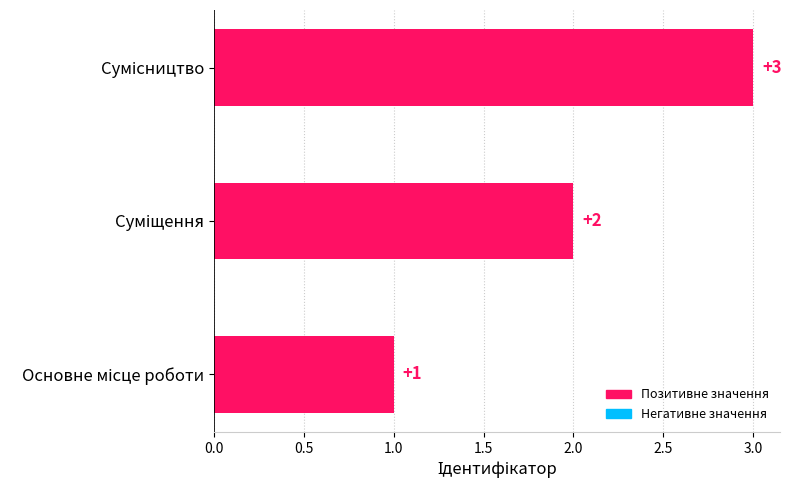

What is the maximum value shown in the chart?

3